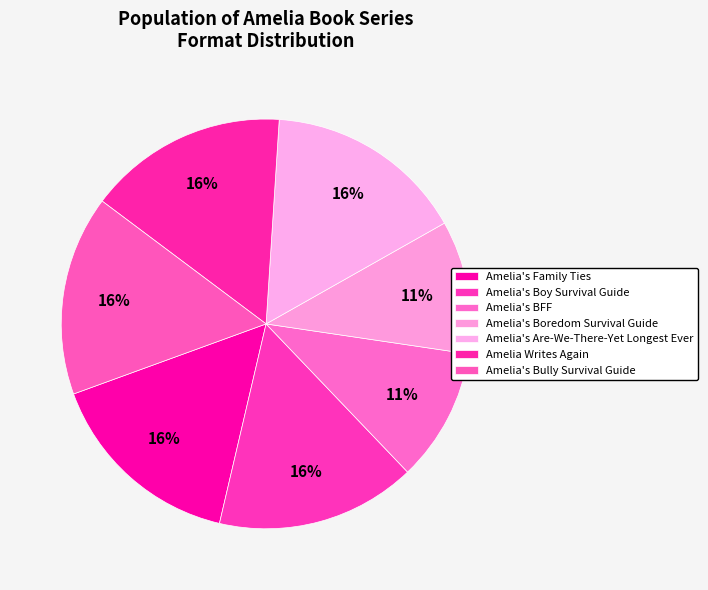

Rank the categories by value from highest to lowest.

Amelia's Family Ties, Amelia's Boy Survival Guide, Amelia's Are-We-There-Yet Longest Ever, Amelia Writes Again, Amelia's Bully Survival Guide, Amelia's BFF, Amelia's Boredom Survival Guide